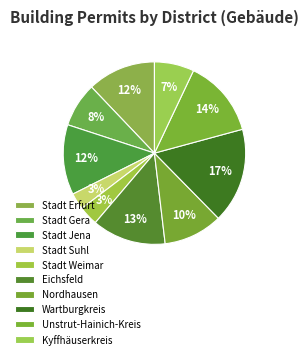

Which slice is the largest?

Wartburgkreis